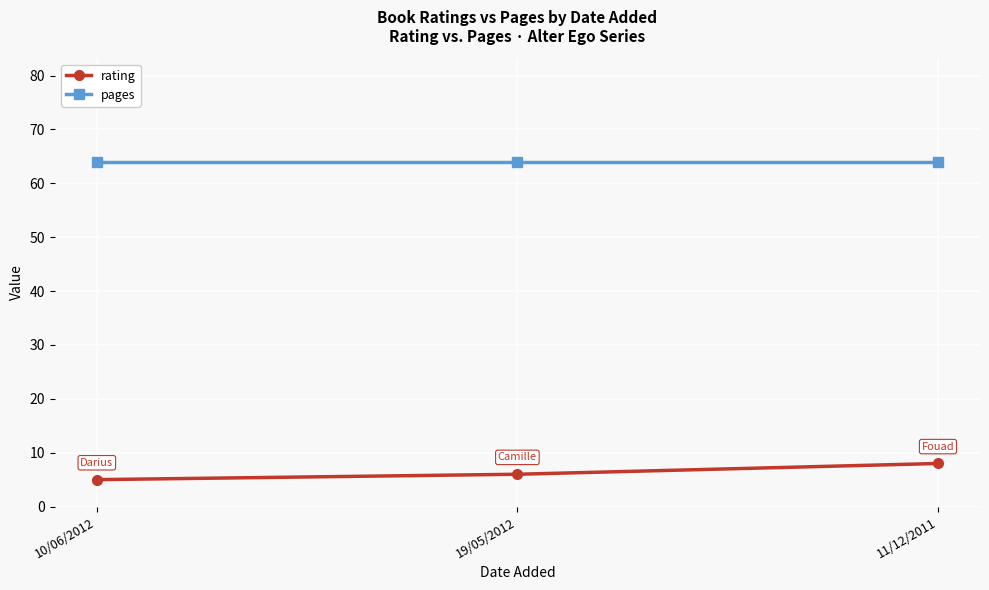

At which category is the sum across all series the highest?

11/12/2011